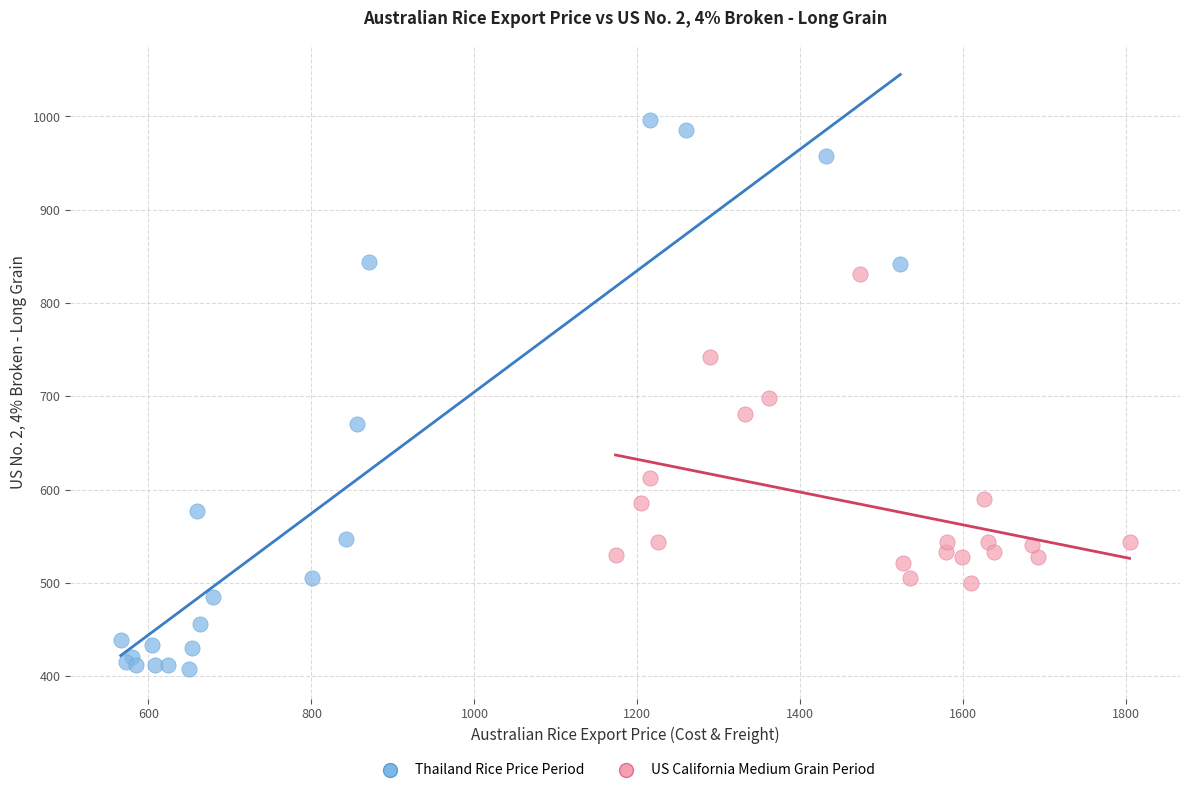

Which series reaches the maximum Y coordinate?

Thailand Rice Price Period